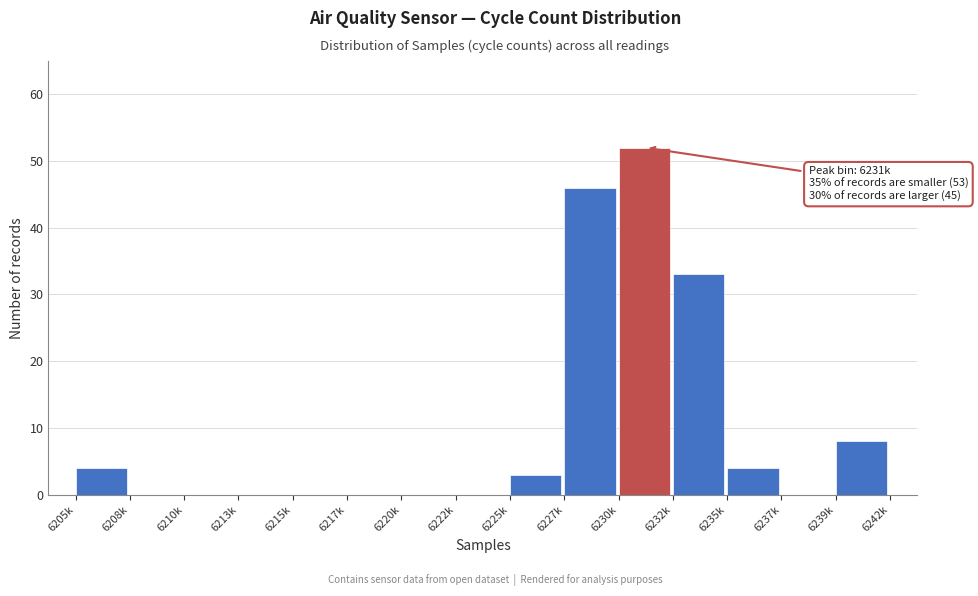

Reading right to left, extract all data points from this chart.

6239k=8	6237k=0	6235k=4	6232k=33	6230k=52	6227k=46	6225k=3	6222k=0	6220k=0	6217k=0	6215k=0	6213k=0	6210k=0	6208k=0	6205k=4